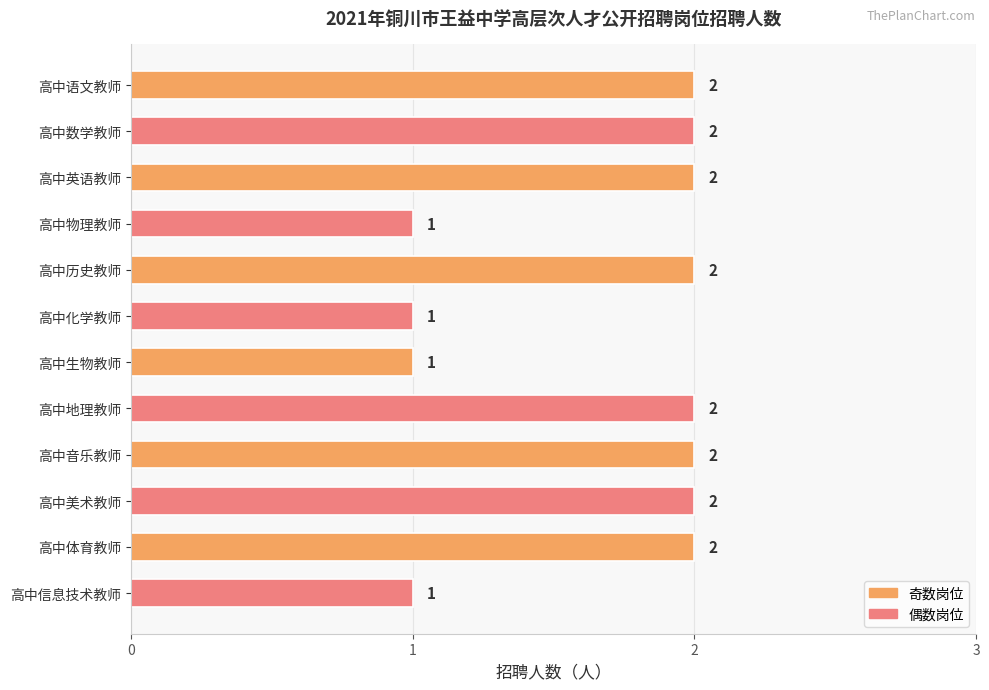

What is the label of the 5th bar from the top?

高中历史教师